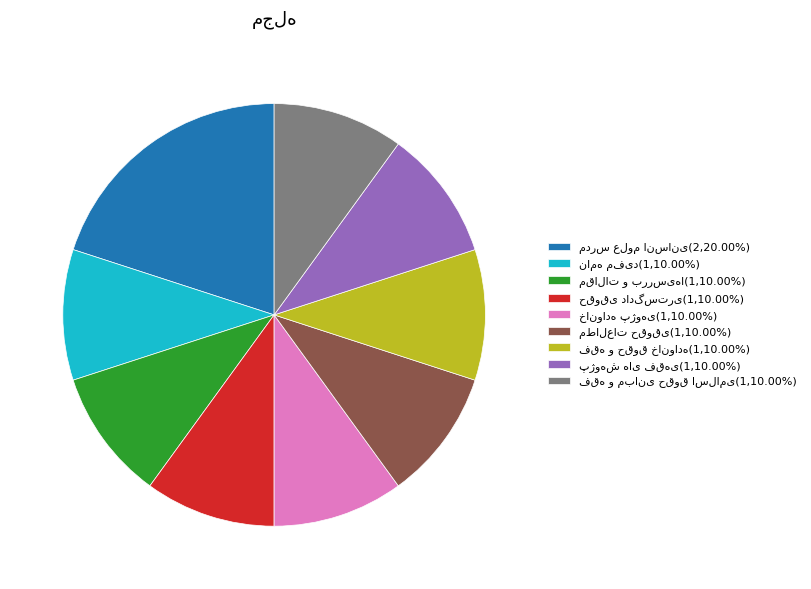

Is there a majority slice in this chart?

No